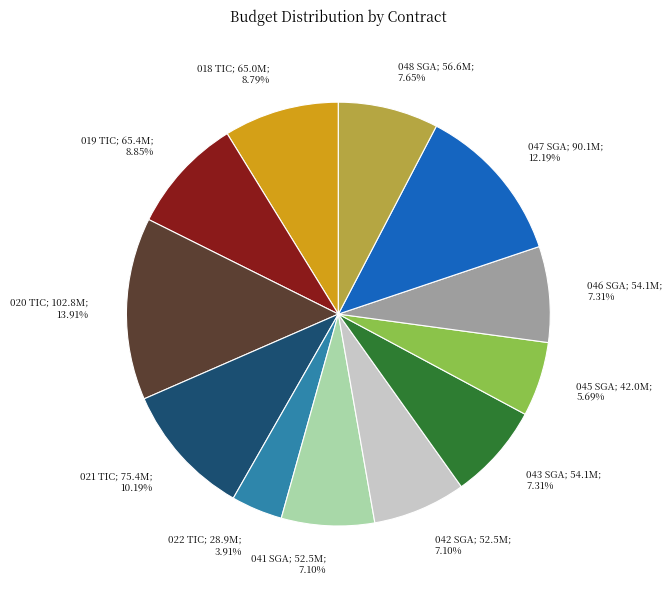

Is there any slice that represents more than half of the pie?

No